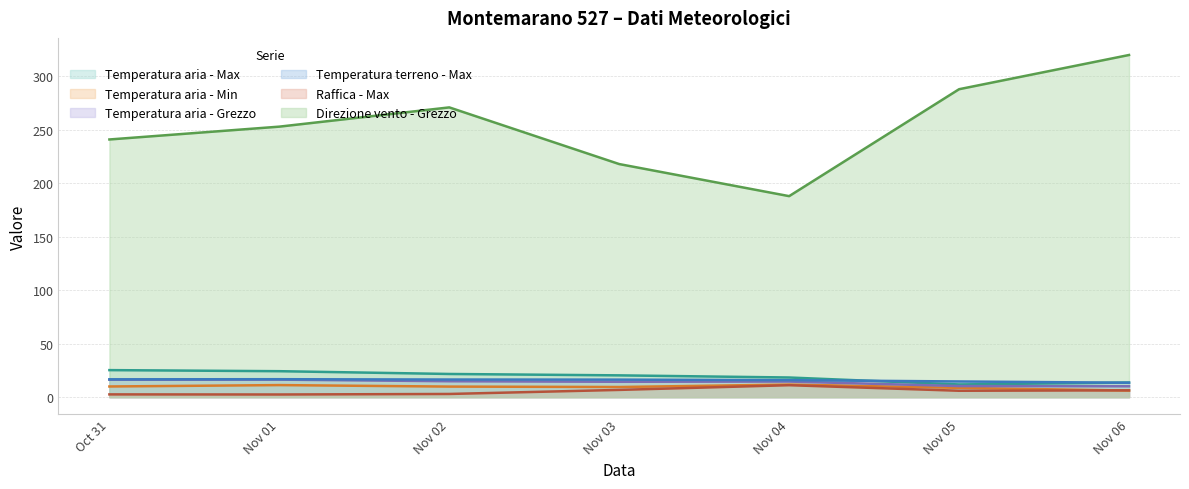

How many values in the Temperatura terreno - Max series are below 16?

3